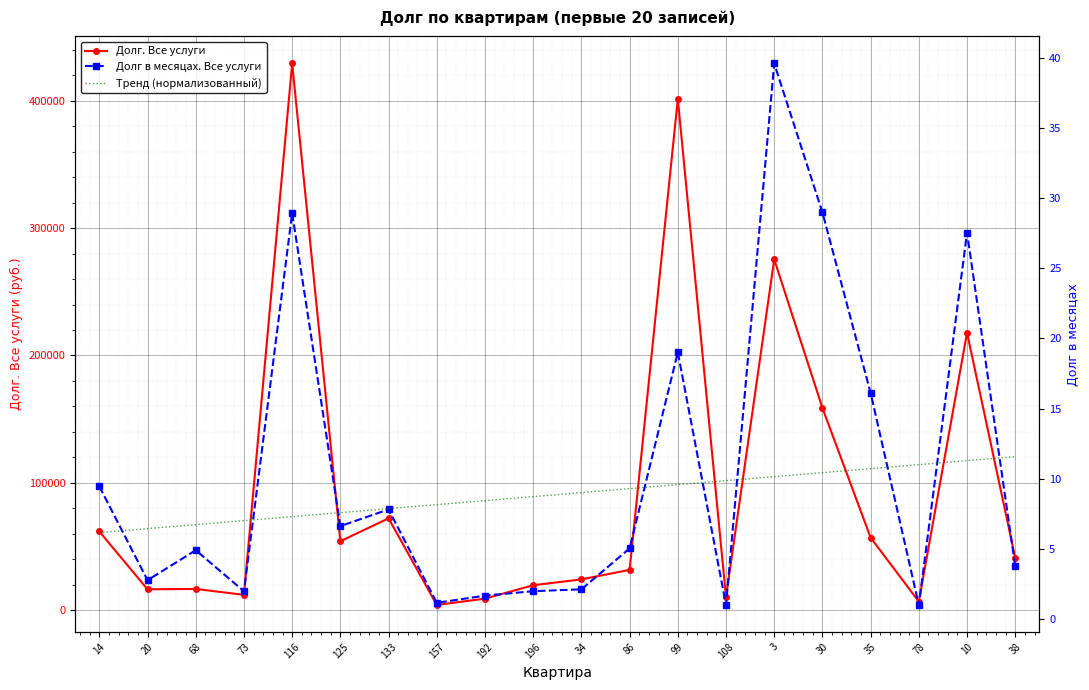

Reading left to right, transcribe all the data shown in this chart.

Долг. Все услуги: 61858.9	16483.5	16764.0	12133.4	429186.2	54194.4	72191.4	4233.3	9144.1	19674.6	24263.8	31732.5	401358.0	10357.4	275432.1	158838.1	57033.4	6821.5	217883.5	41232.2
Долг в месяцах. Все услуги: 9.4	2.8	4.9	2.0	28.9	6.6	7.8	1.1	1.7	2.0	2.1	5.0	19.0	1.0	39.6	29.0	16.1	1.0	27.6	3.7
Тренд (нормализованный): 6.2	6.4	6.7	7.0	7.3	7.6	7.9	8.2	8.4	8.7	9.0	9.3	9.6	9.9	10.1	10.4	10.7	11.0	11.3	11.6